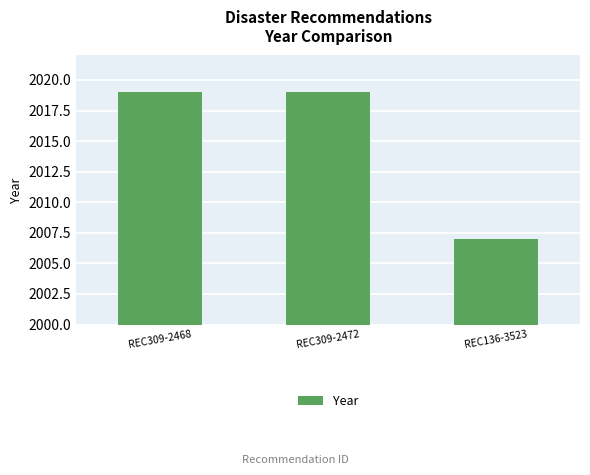

Is it true that the value at REC309-2468 is 470?

False